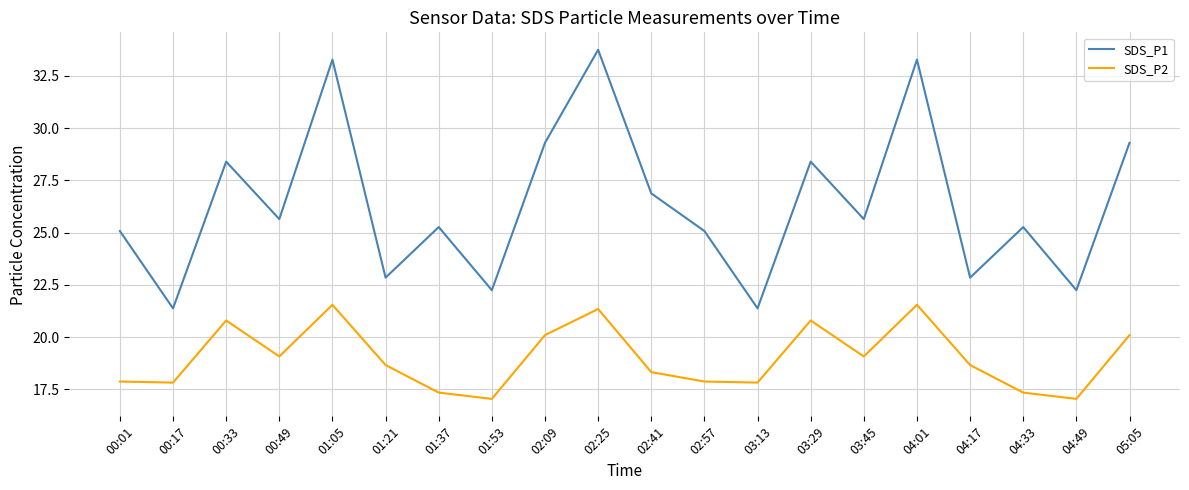

How many lines are shown in the chart?

2